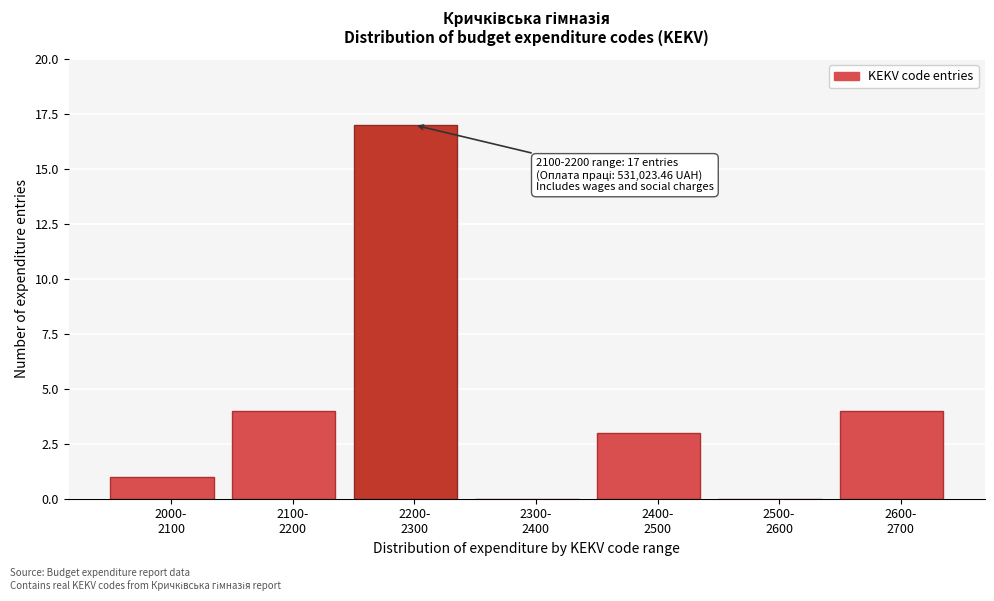

What is the sum of all values?

29